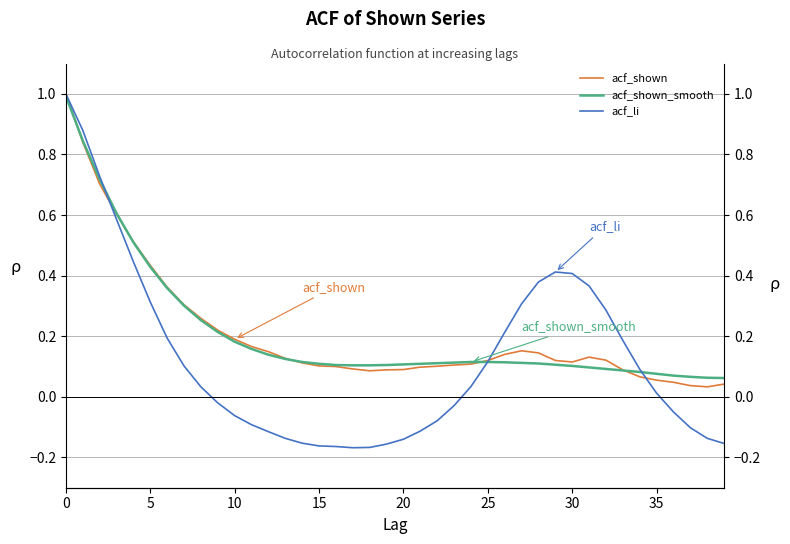

After their last crossing, which series has the higher values: acf_shown or acf_shown_smooth?

acf_shown_smooth